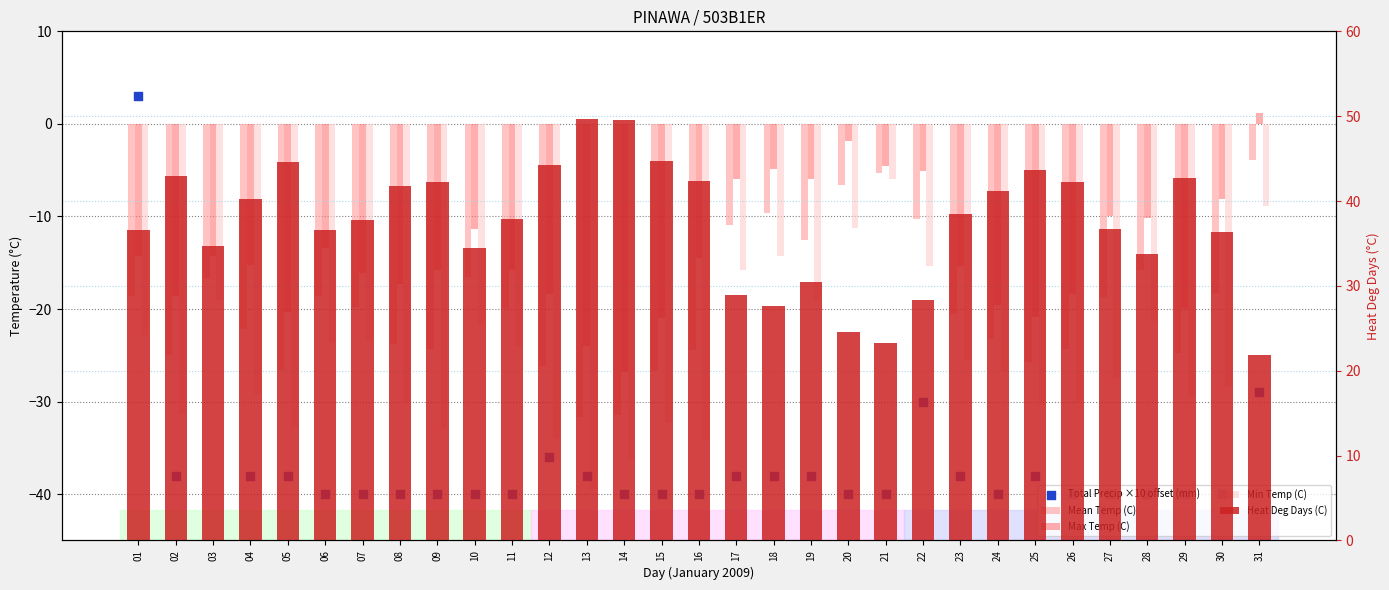

At how many categories does at least one series exceed -20?

31